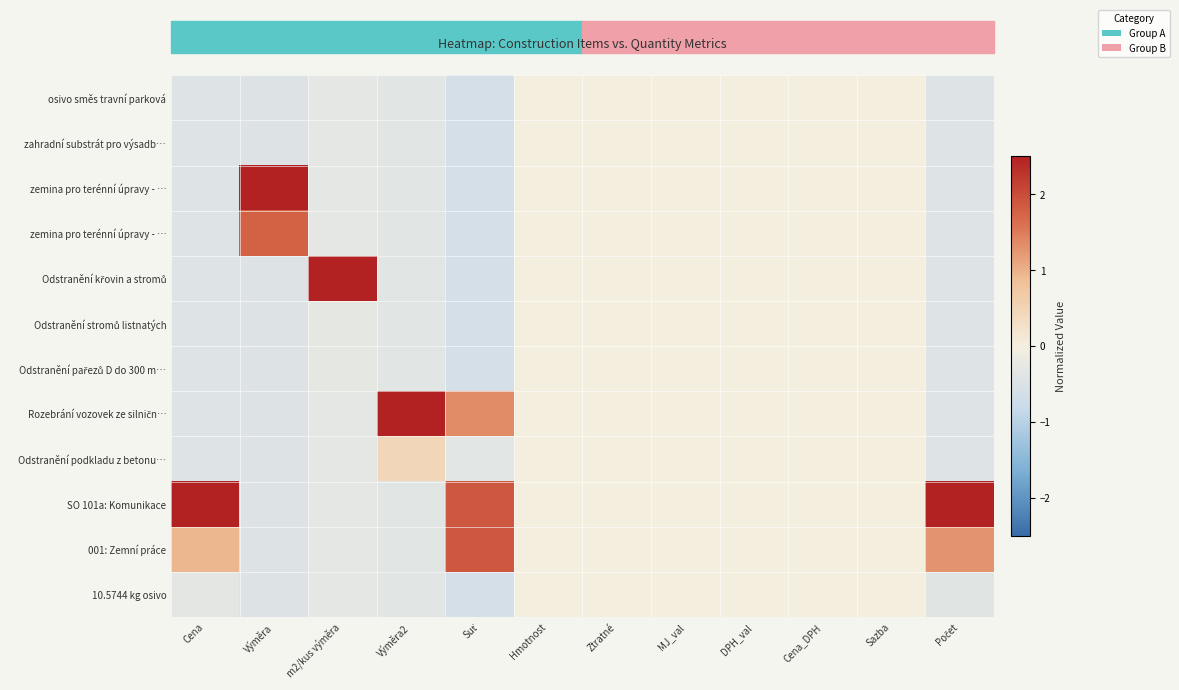

What is the minimum value shown in the chart?

-0.6